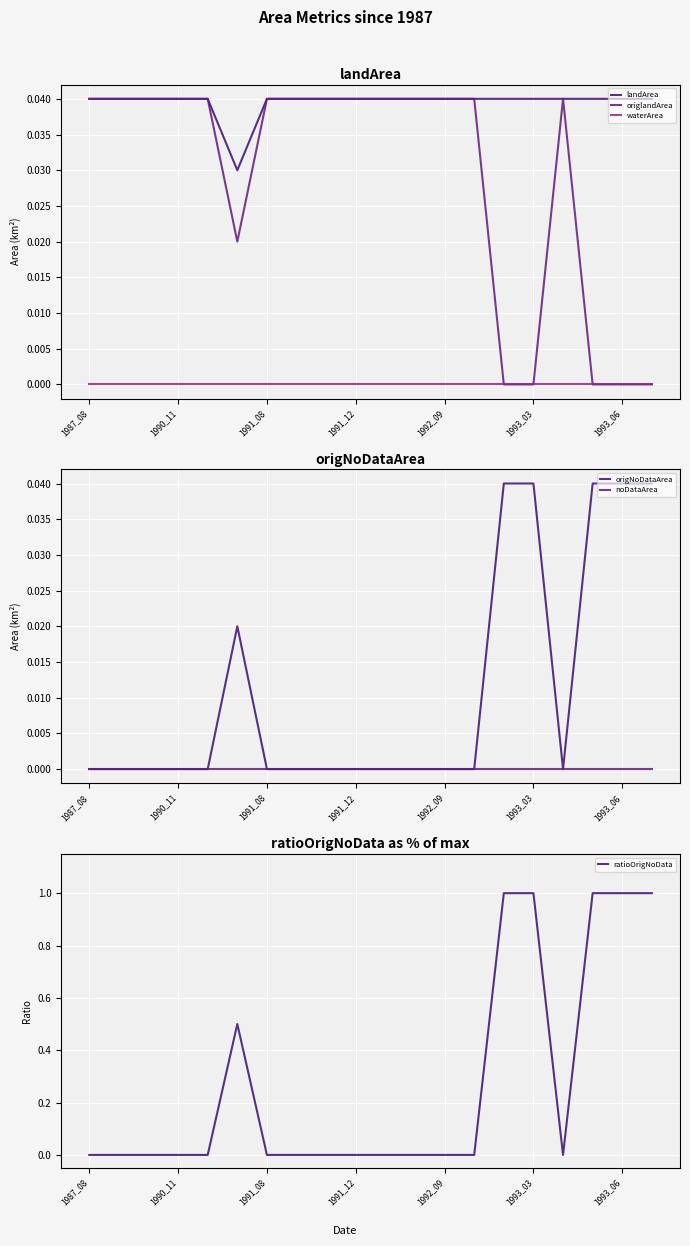

Which category has the lowest value in the origNoDataArea series?

1987_08